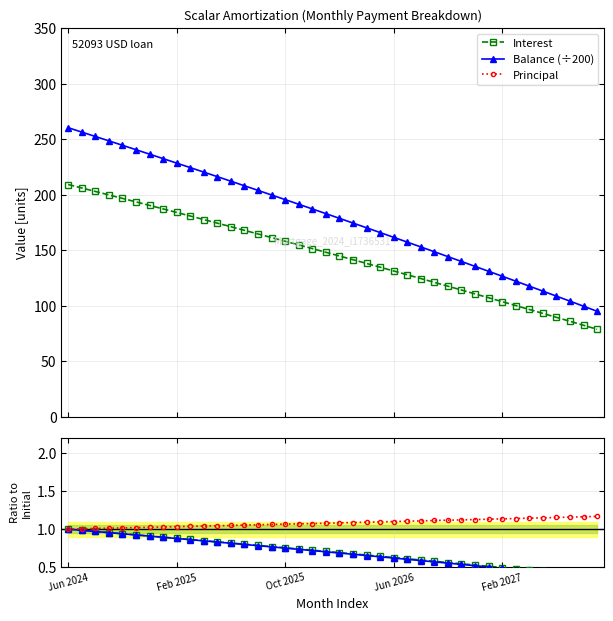

What is the value of the Balance (÷200) point at the 20th from the left?

183.1